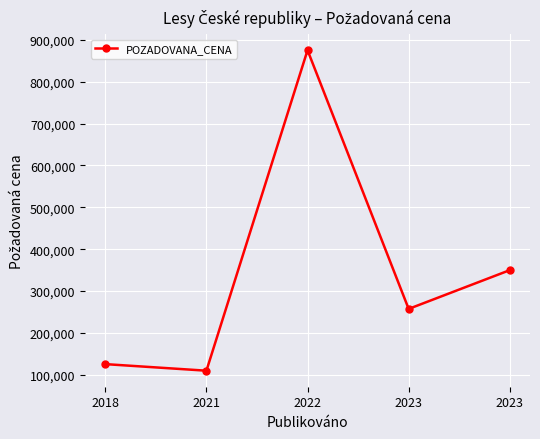

Rank the categories by value from highest to lowest.

2022, 2023, 2023, 2018, 2021